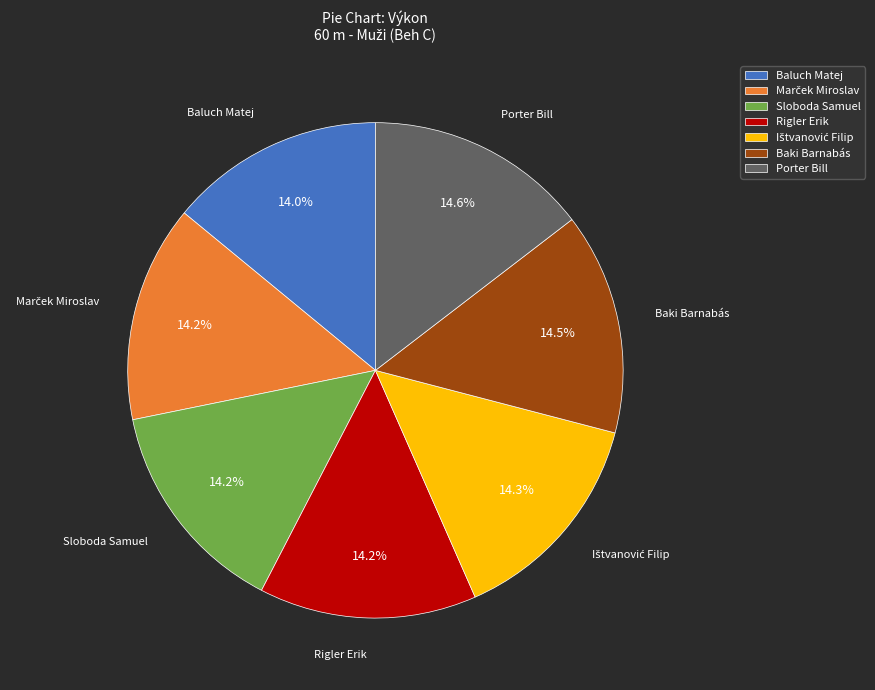

Is there a majority slice in this chart?

No